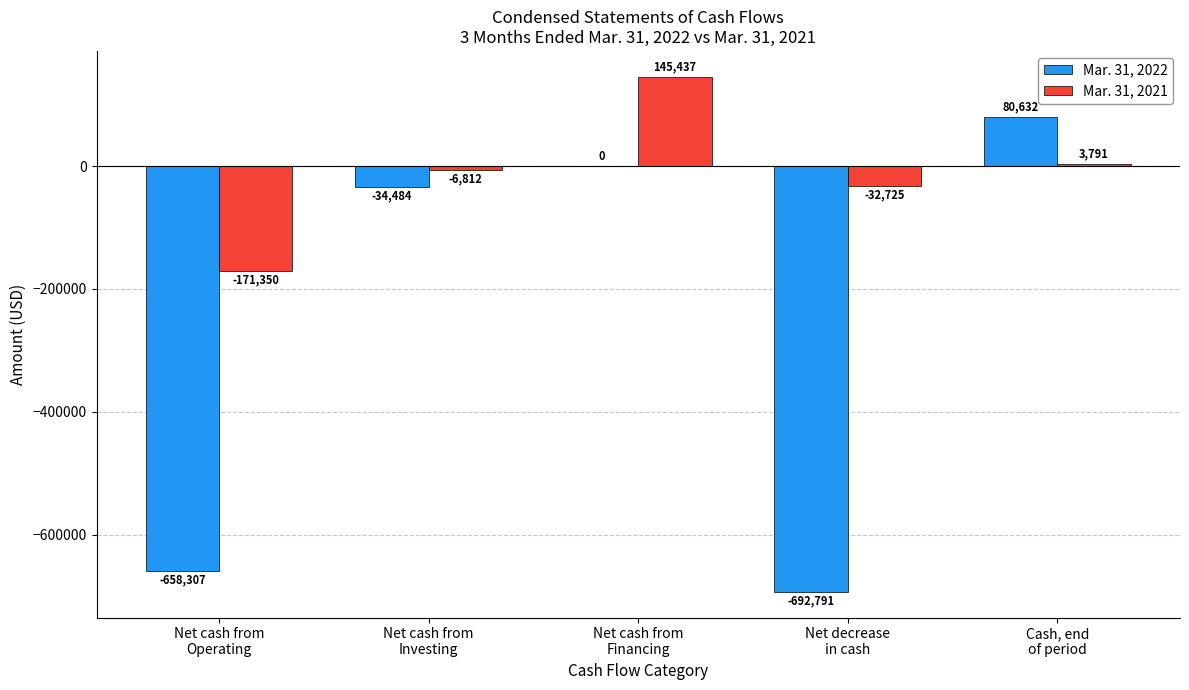

At which category does the chart reach its peak across all series?

Net cash from
Financing